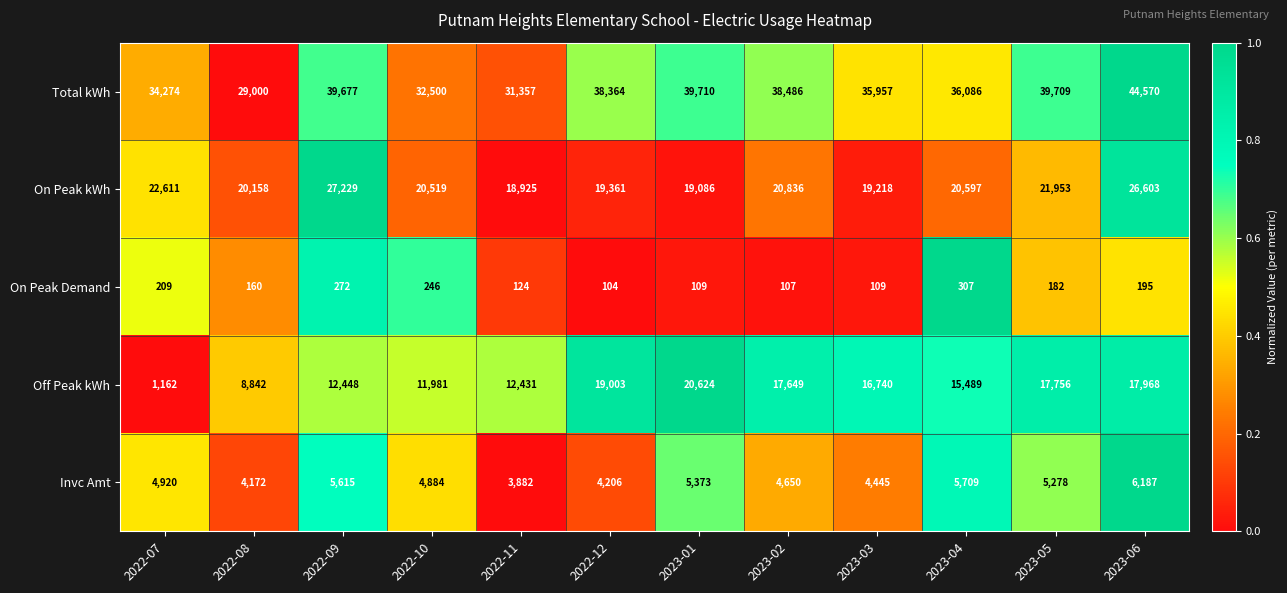

Count the number of data series in this chart.

5